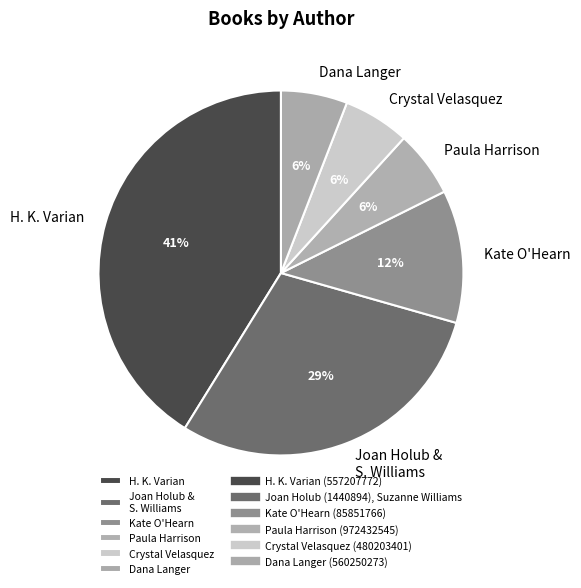

Does any single category account for the majority?

No